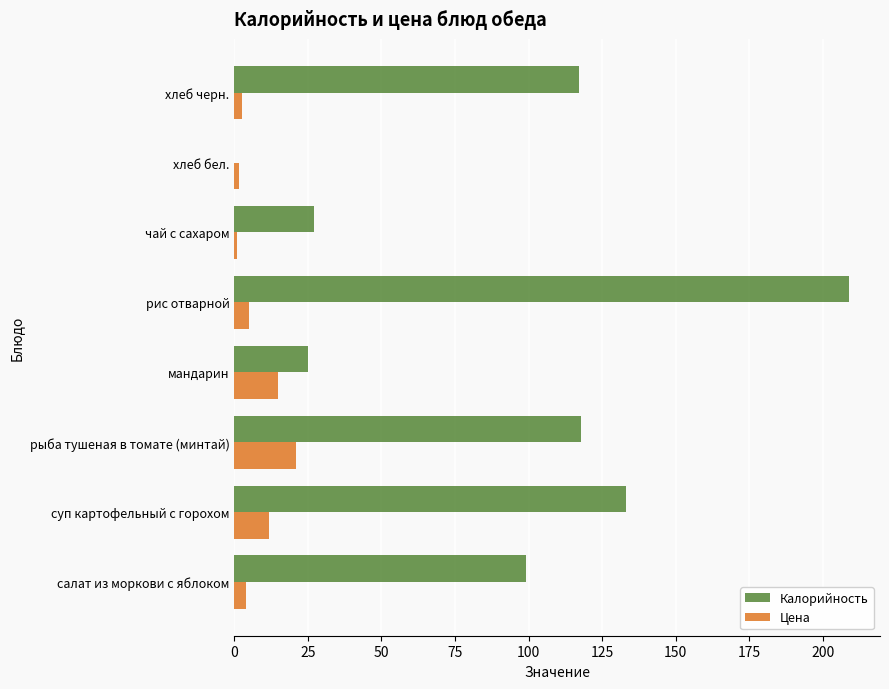

Which category has the highest value across all series?

рис отварной